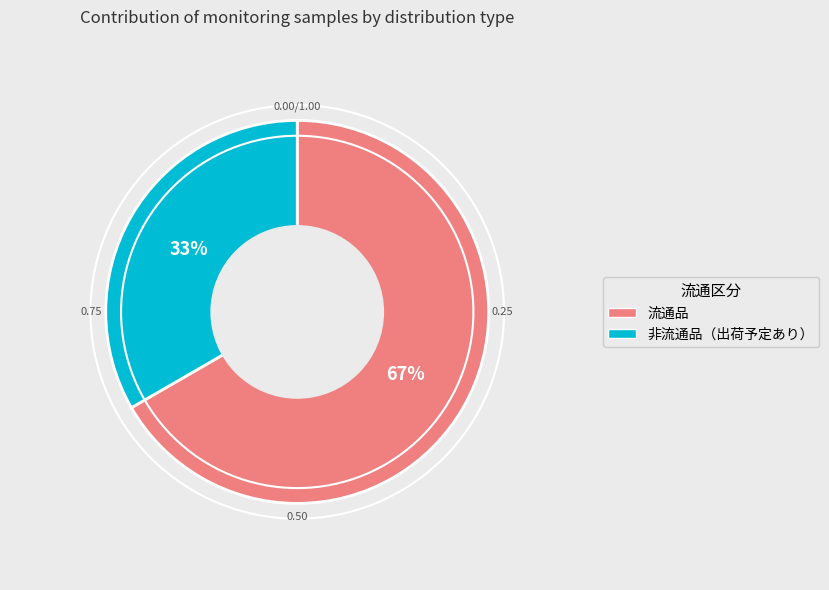

What is the ratio of the value at 流通品 to the value at 非流通品（出荷予定あり）?

2.0